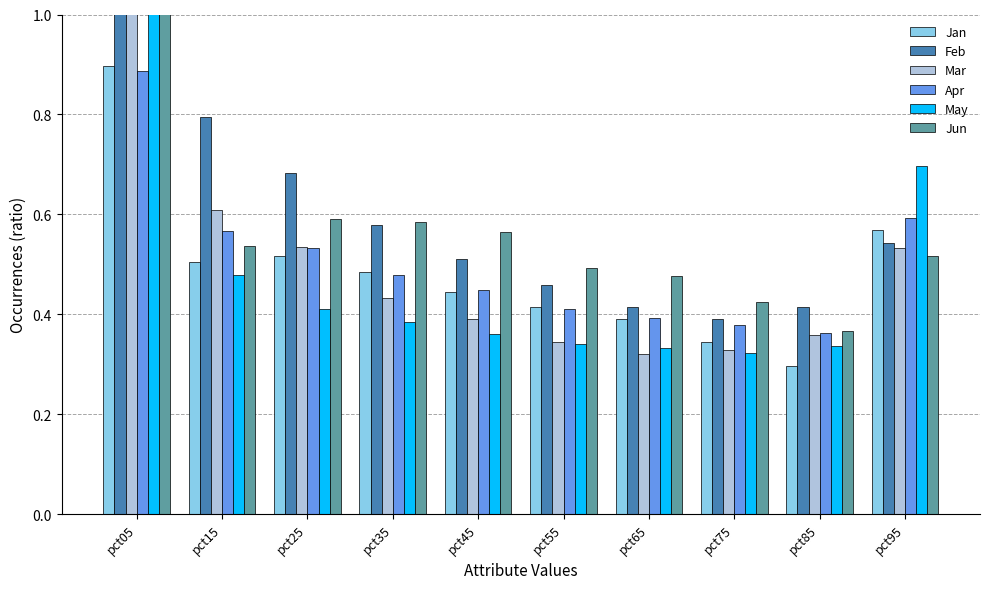

What are all the series names shown in the legend?

Jan, Feb, Mar, Apr, May, Jun